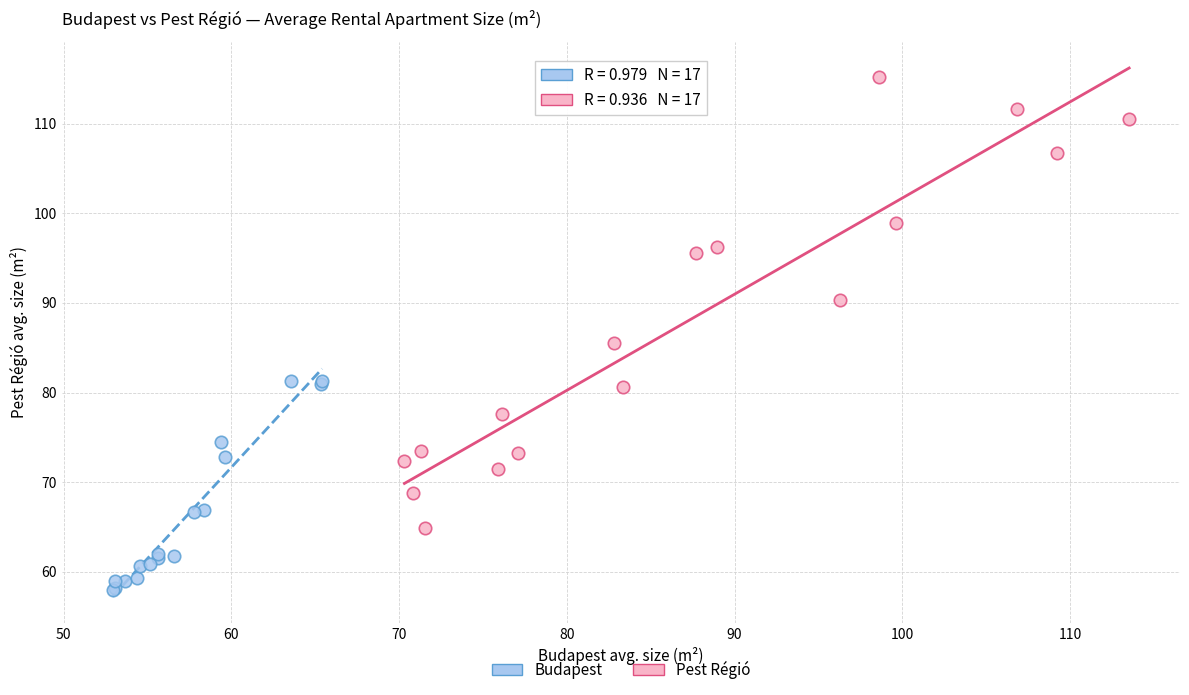

Which series contains the lowest Y value?

Budapest